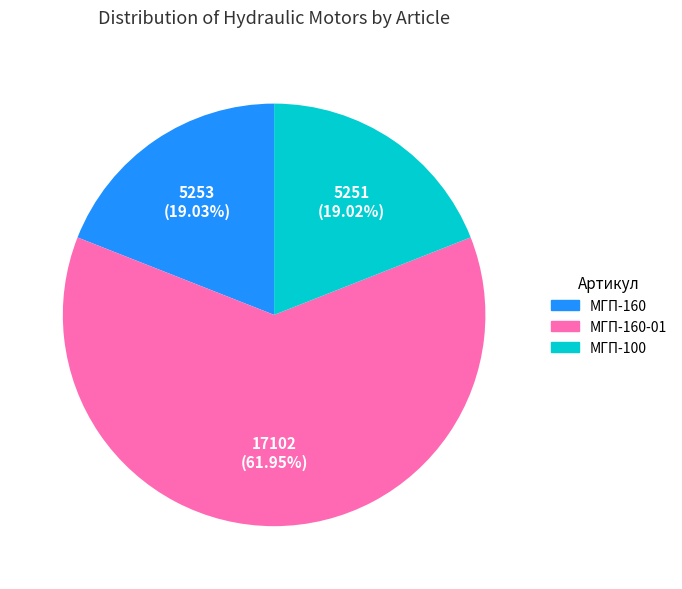

Is there a majority slice in this chart?

Yes